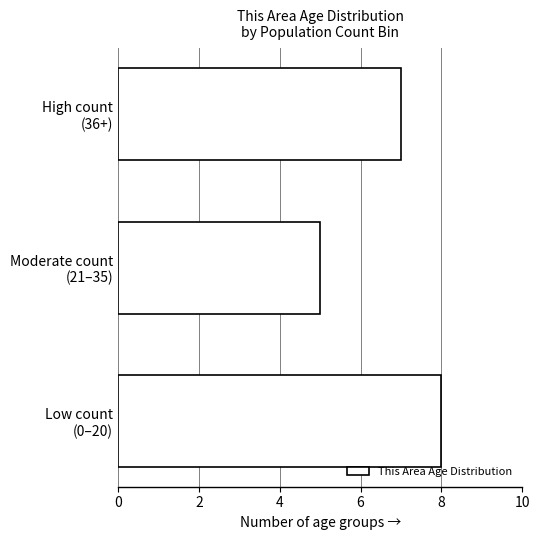

Reading top to bottom, transcribe all the data shown in this chart.

7	5	8